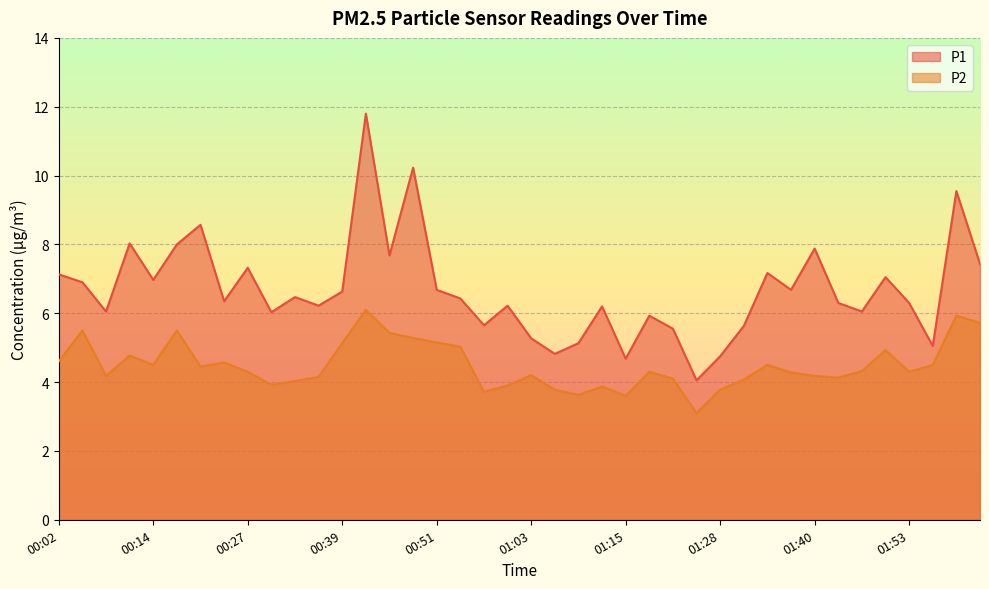

What is the difference between the P2 values at 01:53 and 00:36?

0.1